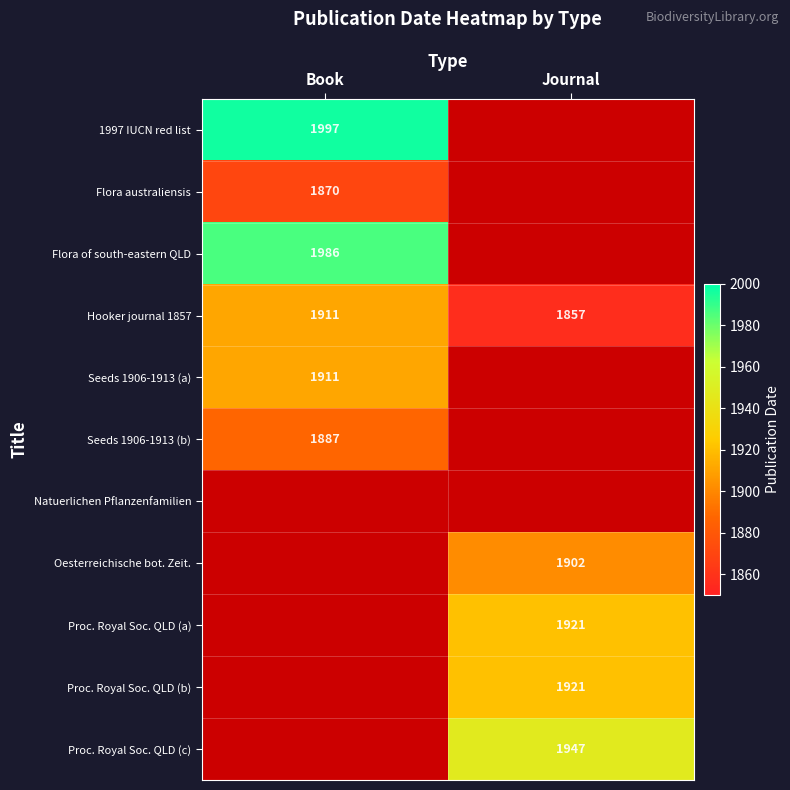

At which category does the chart reach its peak across all series?

Book